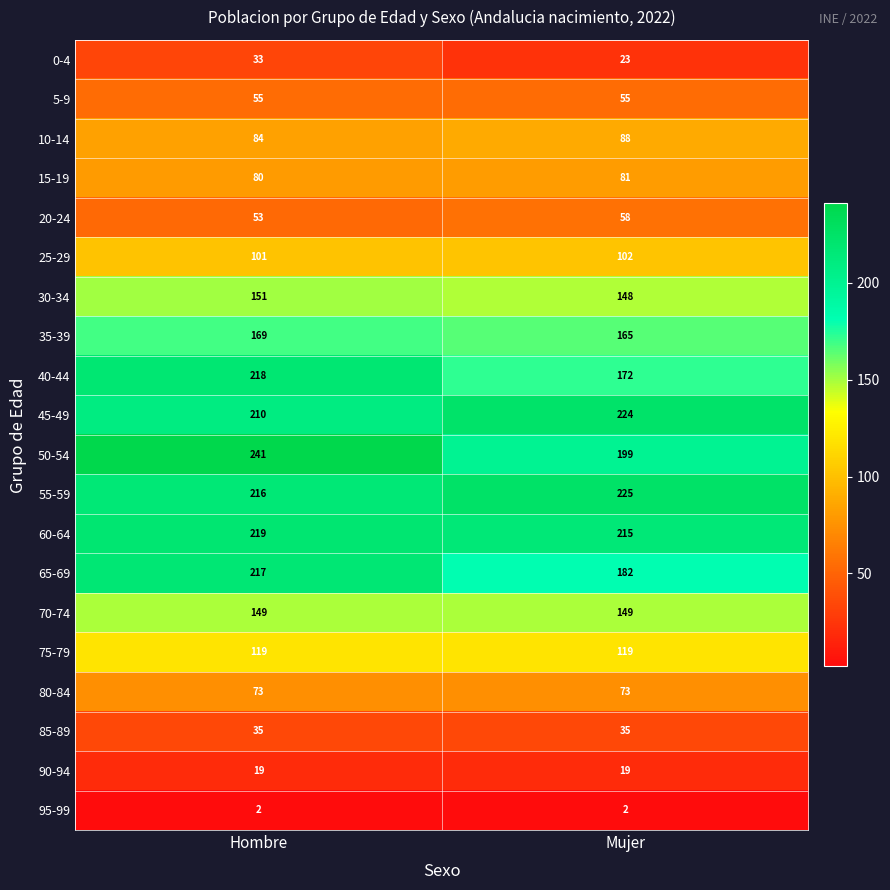

At Mujer, list the series in order from smallest to largest.

95-99, 90-94, 0-4, 85-89, 5-9, 20-24, 80-84, 15-19, 10-14, 25-29, 75-79, 30-34, 70-74, 35-39, 40-44, 65-69, 50-54, 60-64, 45-49, 55-59